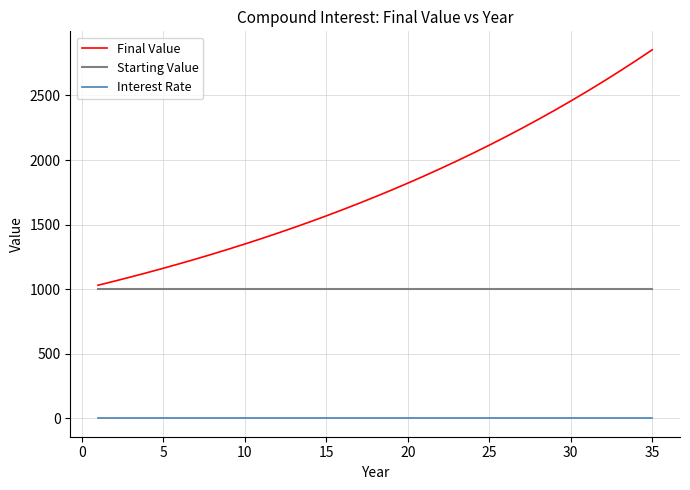

Which series has the widest spread of values?

Final Value